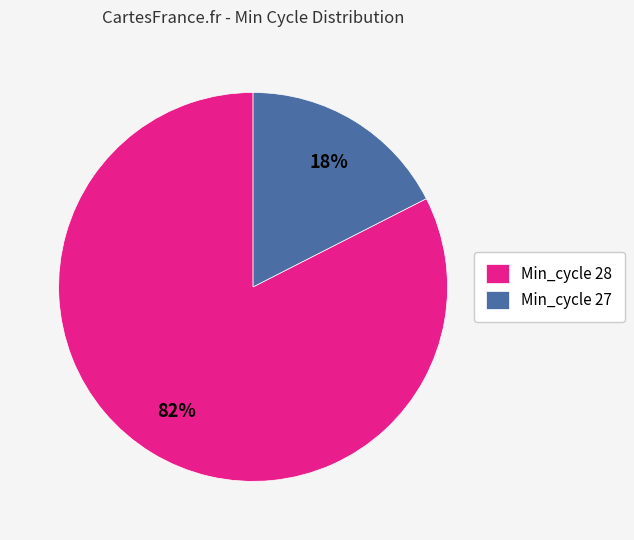

Which has a higher value, Min_cycle 27 or Min_cycle 28?

Min_cycle 28